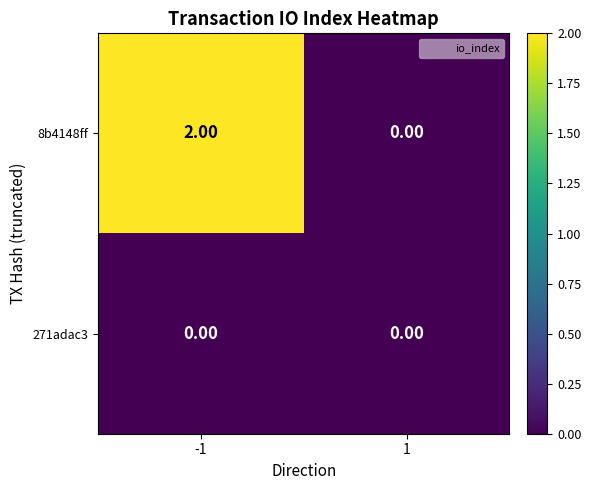

Which series has the largest range (max minus min)?

8b4148ff